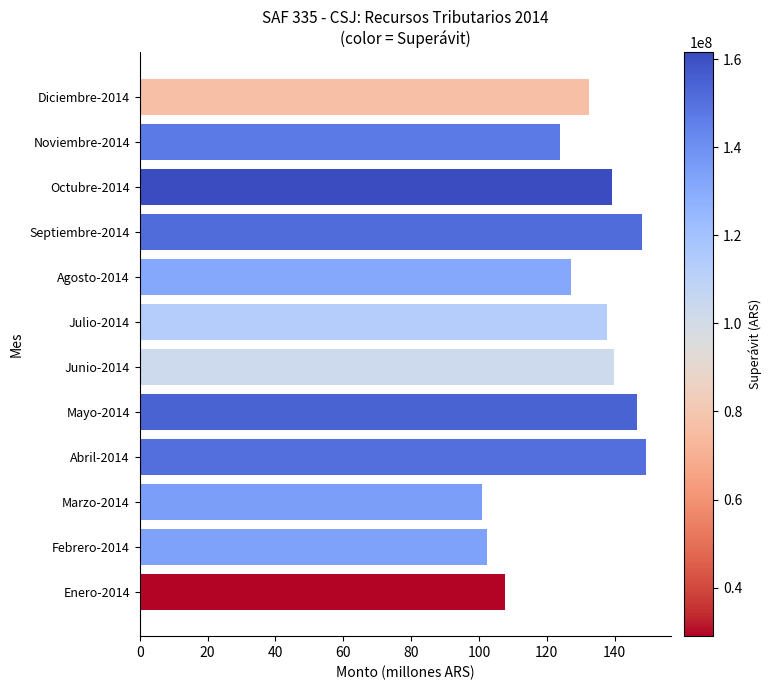

What is the smallest value displayed?

101.0